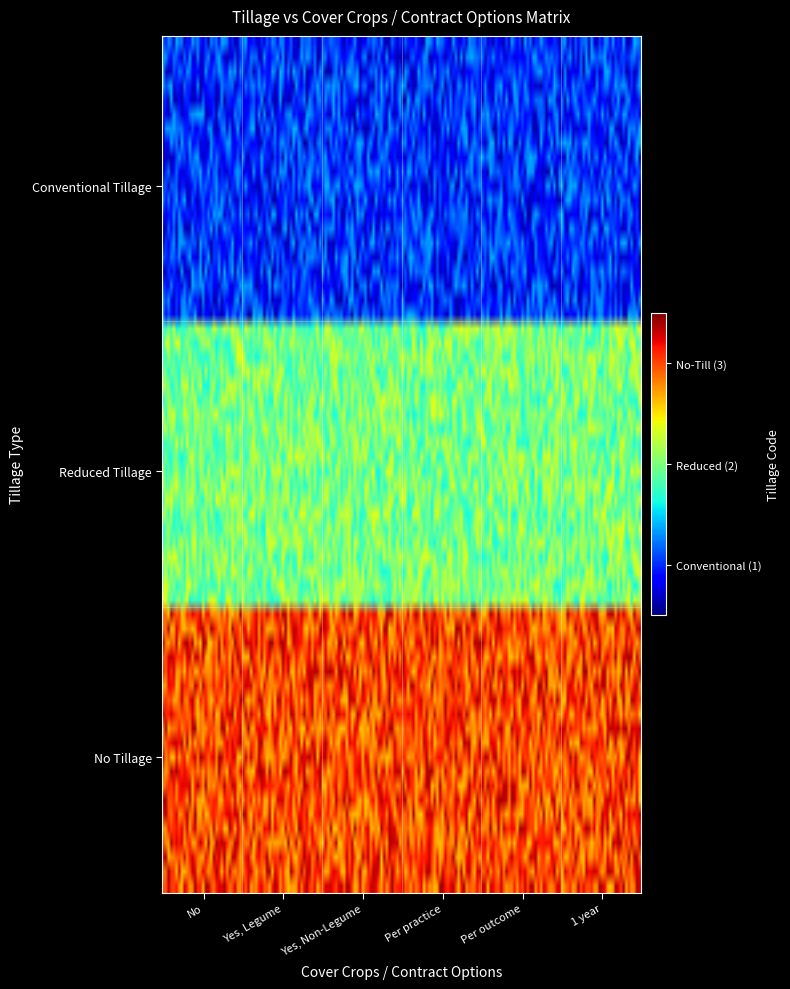

Reading left to right, transcribe all the data shown in this chart.

Conventional Tillage: 0=1	1=1	2=1	3=1	4=1	5=1
Reduced Tillage: 0=2	1=2	2=2	3=2	4=2	5=2
No Tillage: 0=3	1=3	2=3	3=3	4=3	5=3